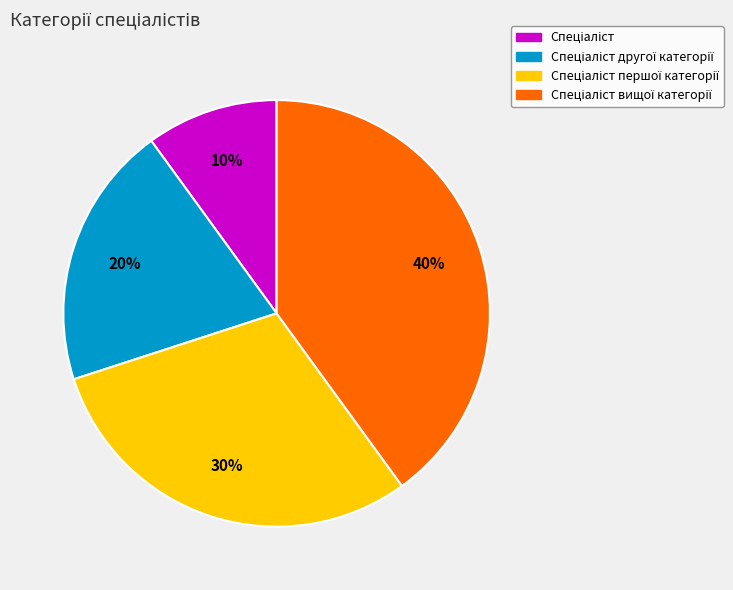

How many slices are in this pie chart?

4